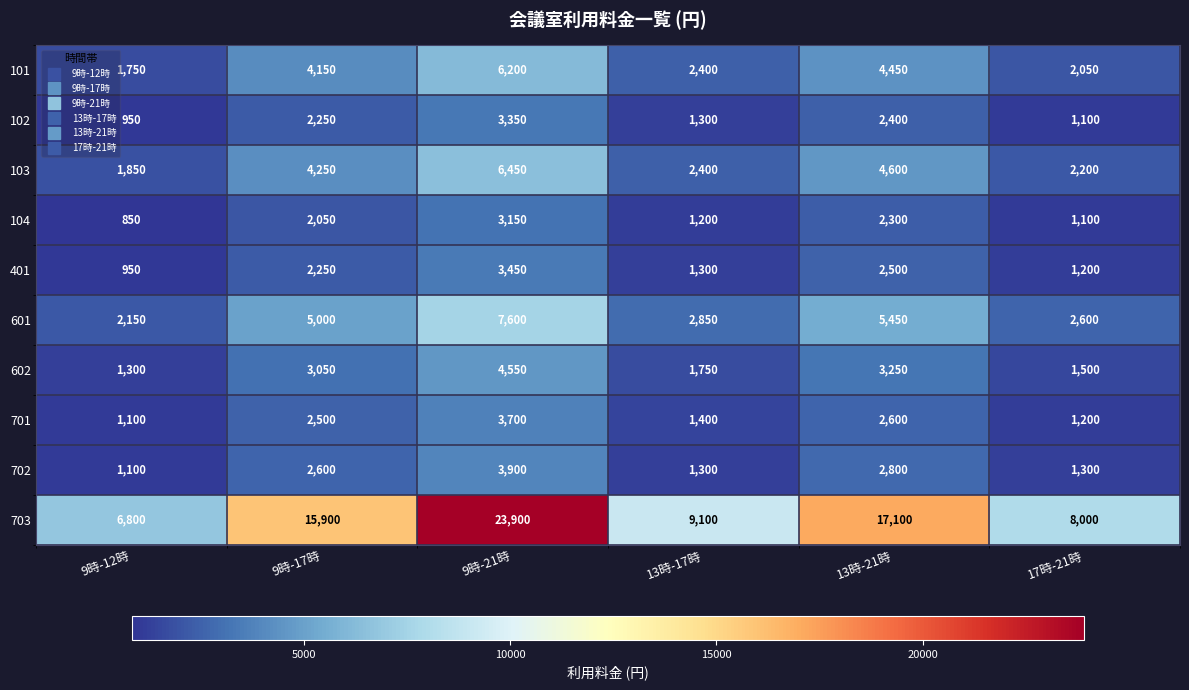

What is the total value across all series at 17時-21時?

22250